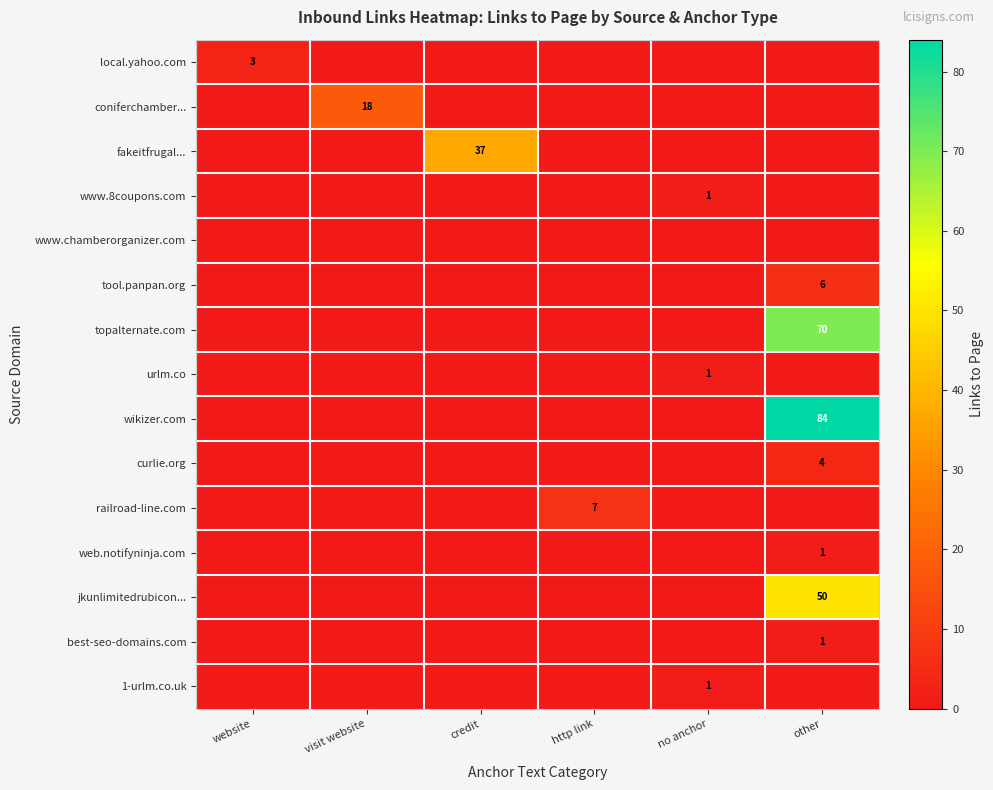

Is it true that best-seo-domains.com equals 2 at other?

False